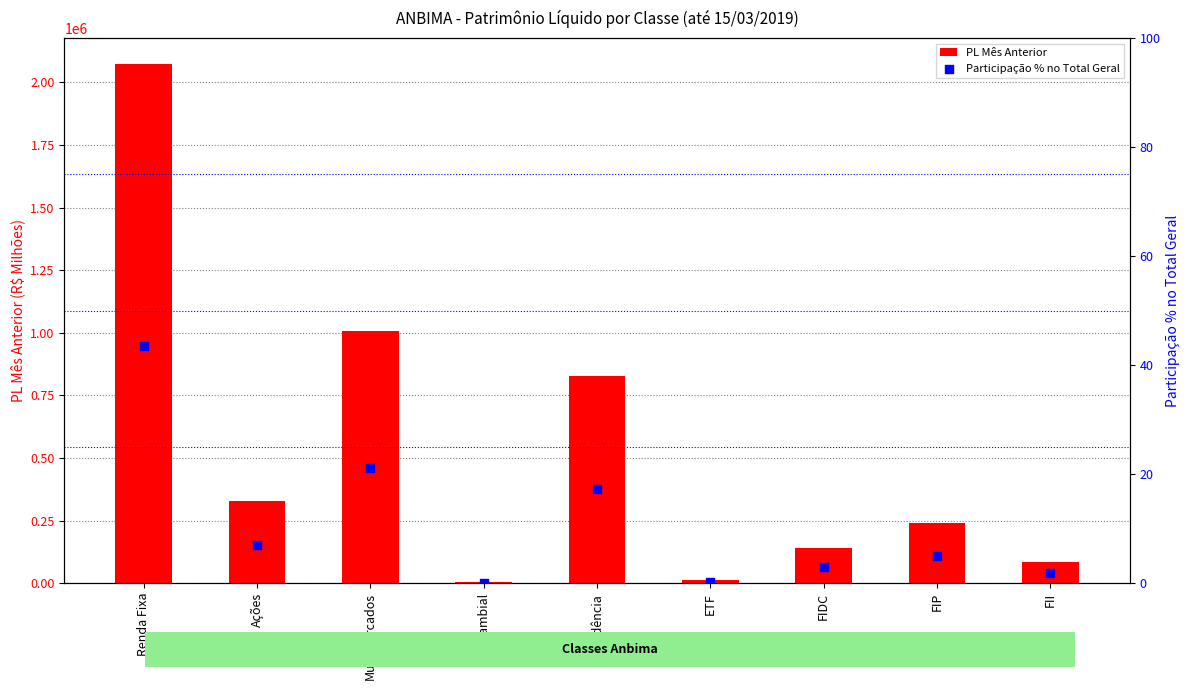

At which category is the sum across all series the highest?

Renda Fixa